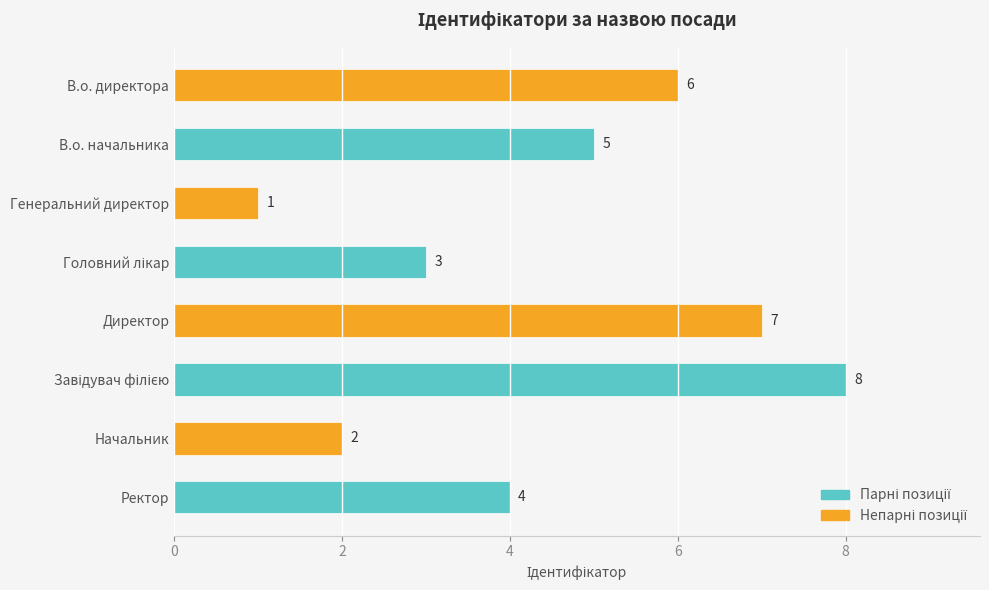

Are the bars horizontal?

Yes